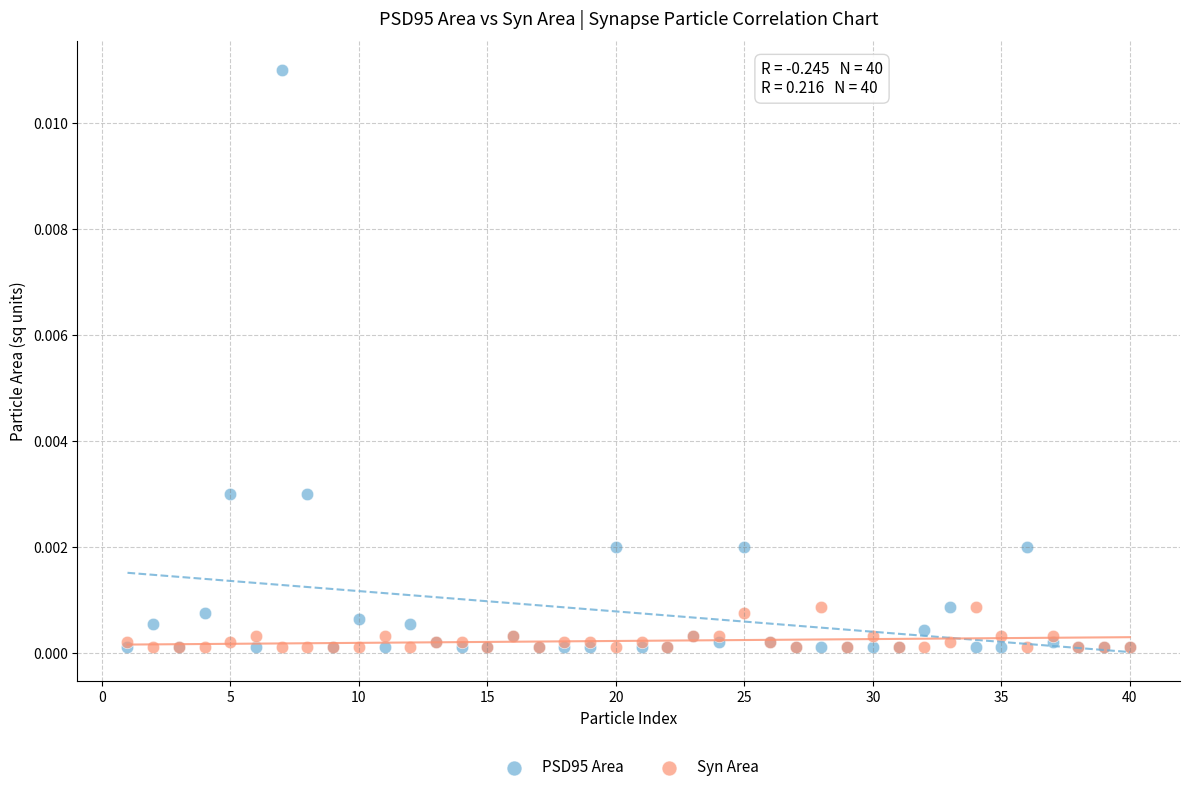

Which series reaches the maximum Y coordinate?

PSD95 Area